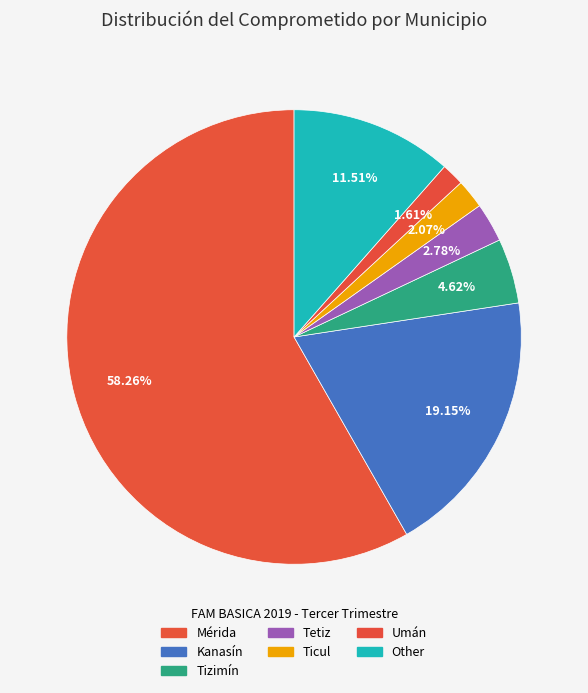

What is the smallest slice in the pie chart?

Umán